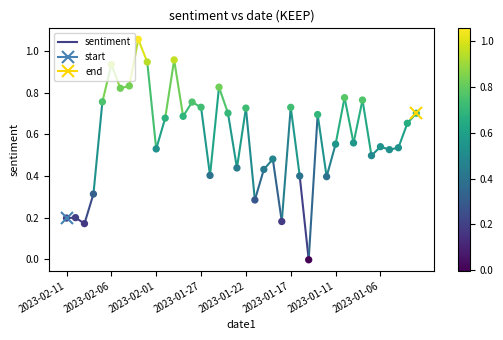

Between 2023-02-06 and 2023-02-11, which is larger?

2023-02-06